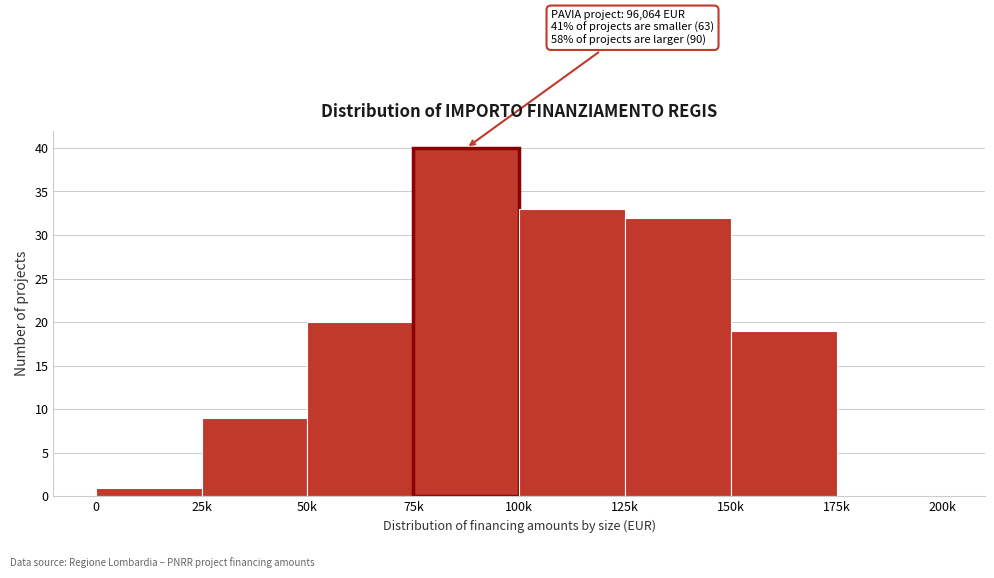

Reading left to right, transcribe all the data shown in this chart.

0=1	25k=9	50k=20	75k=40	100k=33	125k=32	150k=19	175k=0